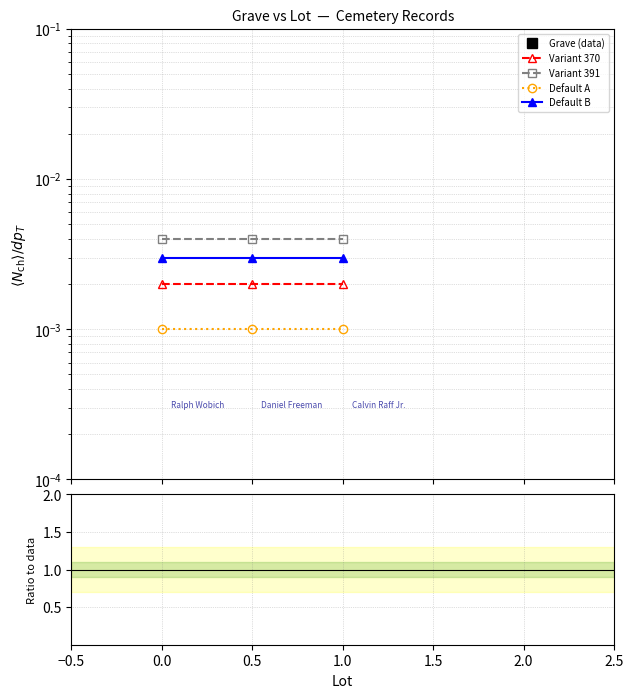

Where is Grave (data) nearest to the value 0?

−0.5